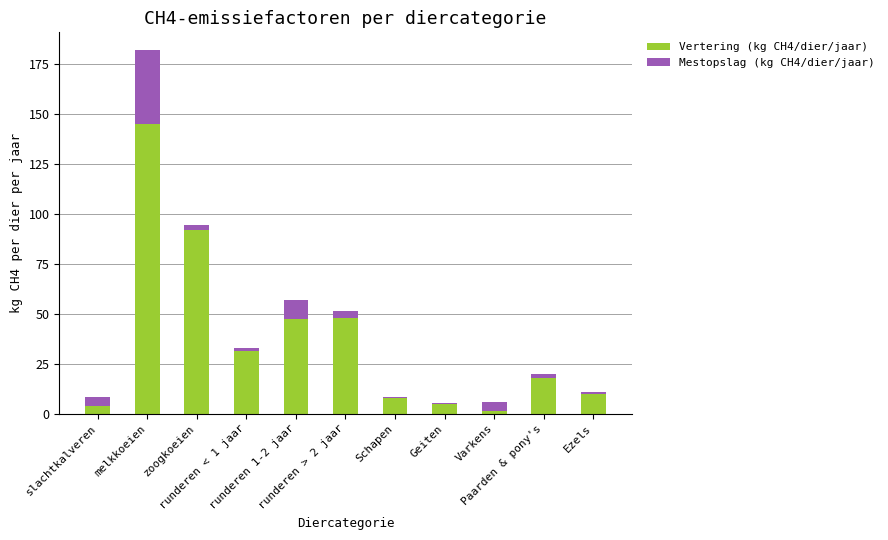

What is the maximum value for Vertering (kg CH4/dier/jaar)?

145.2